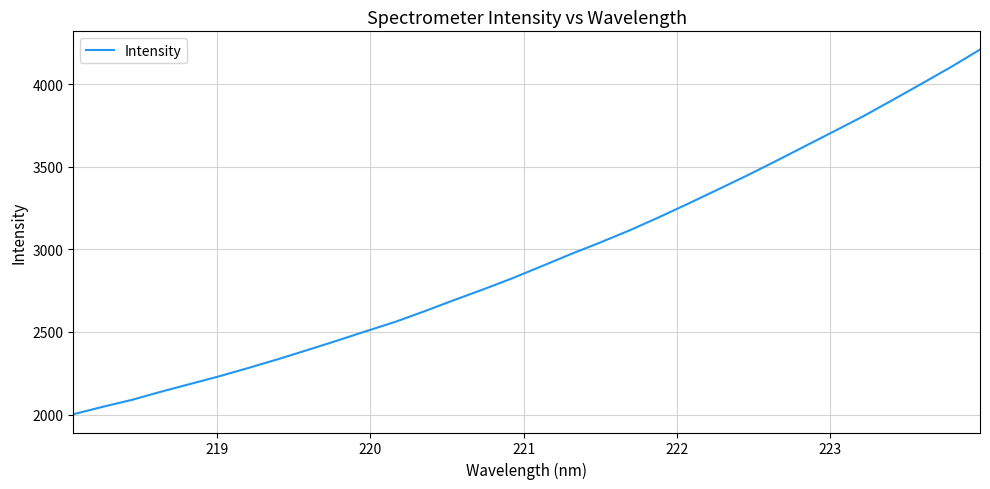

What is the maximum value shown in the chart?

4209.9